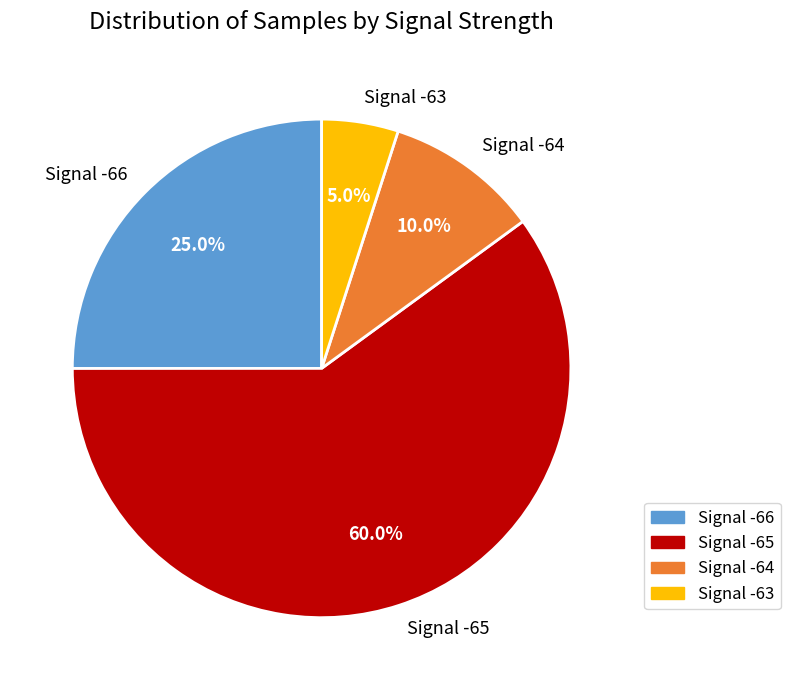

Does any single category account for the majority?

Yes